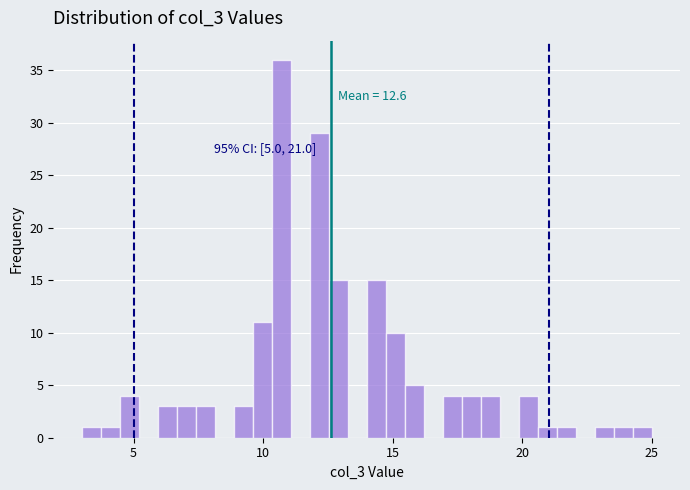

Around what value on the x-axis is the tallest bar? Give the approximate position of its centre, as read against the axis.

10.5